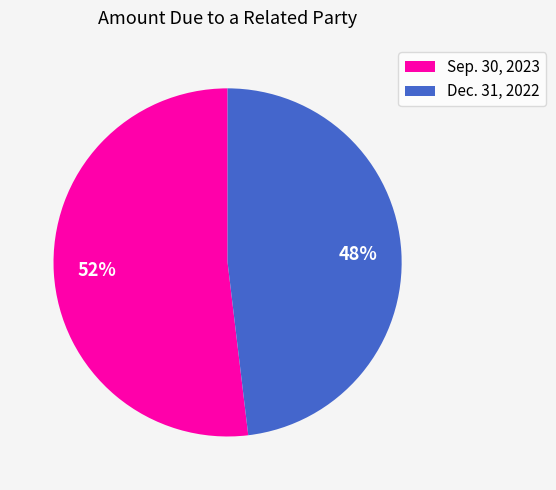

Count the number of slices in the pie.

2